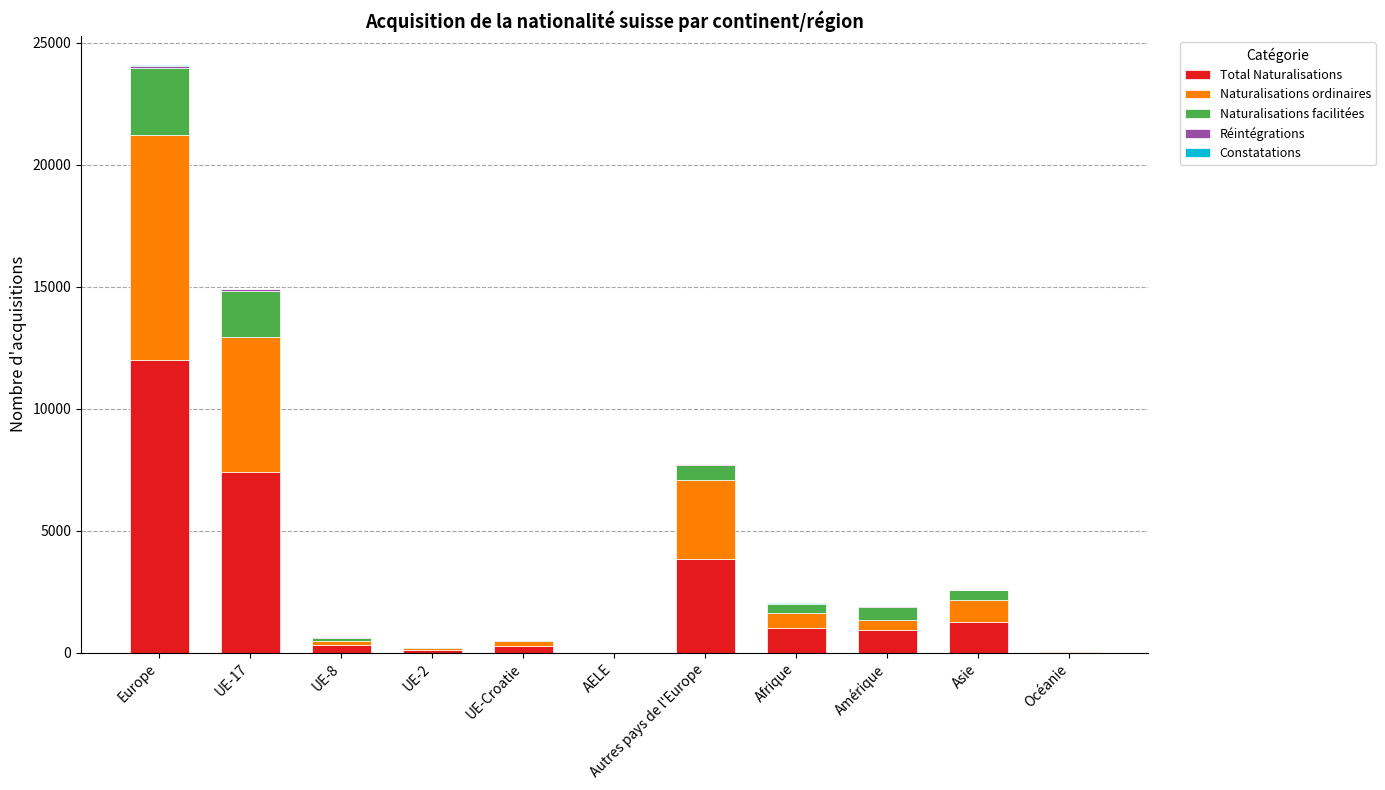

What is the highest value of the Total Naturalisations series?

11990